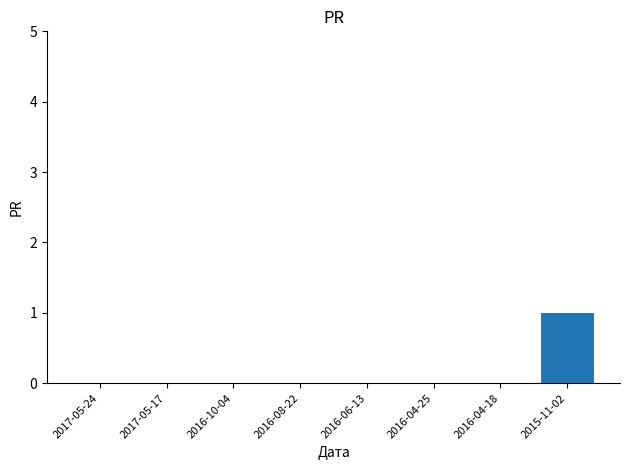

Is it true that the value at 2017-05-24 is 0?

True